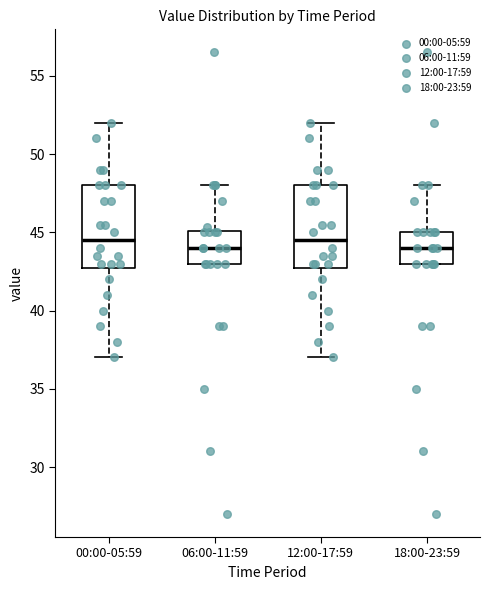

Where is the lower edge of the box for 12:00-17:59 on the y-axis? The values are not printed on the chart, so give them approximately, as read against the axis.

43.0